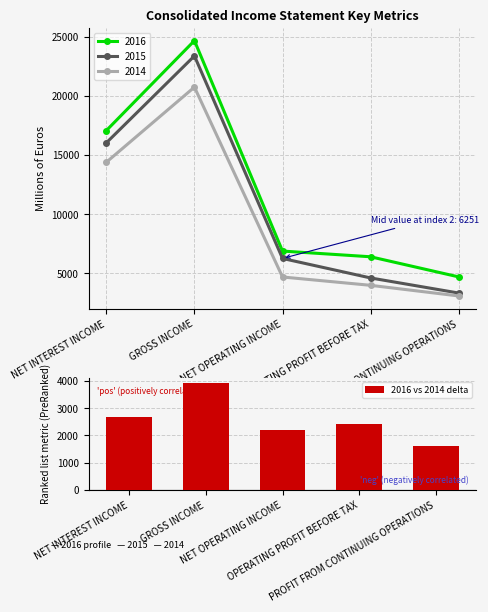

What is the difference between the second highest and second lowest values?

487.0